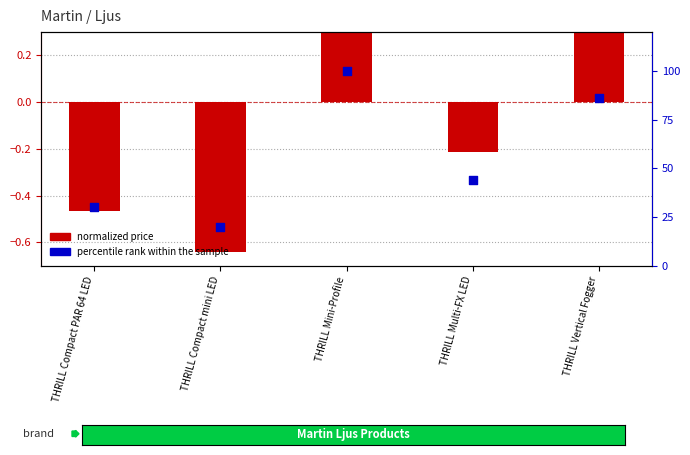

Which series reaches the minimum Y coordinate?

normalized price